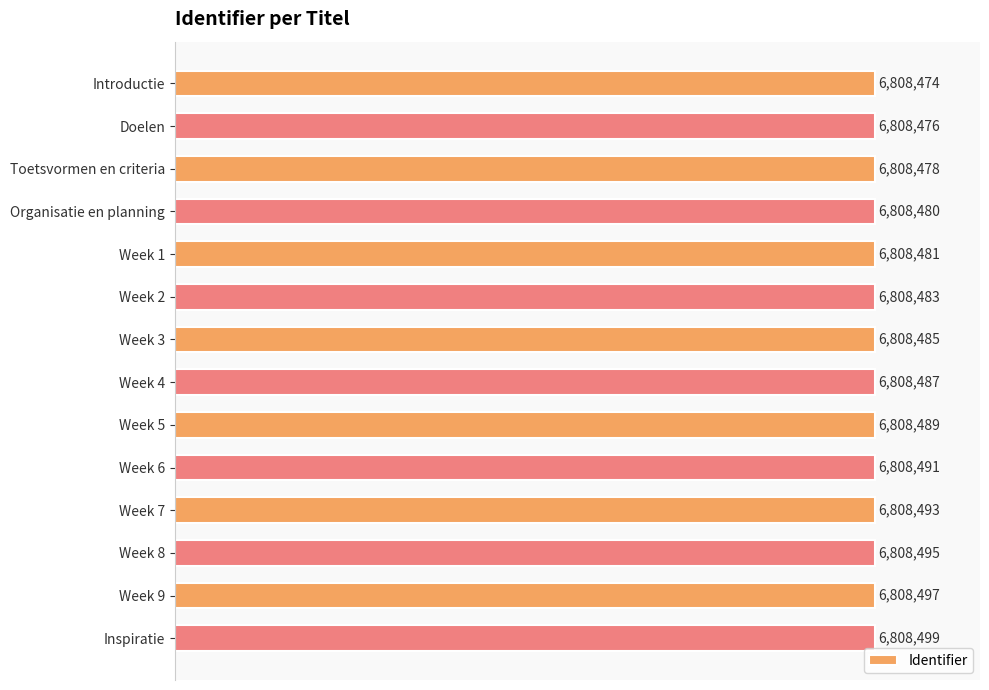

How many bars are there in total?

14